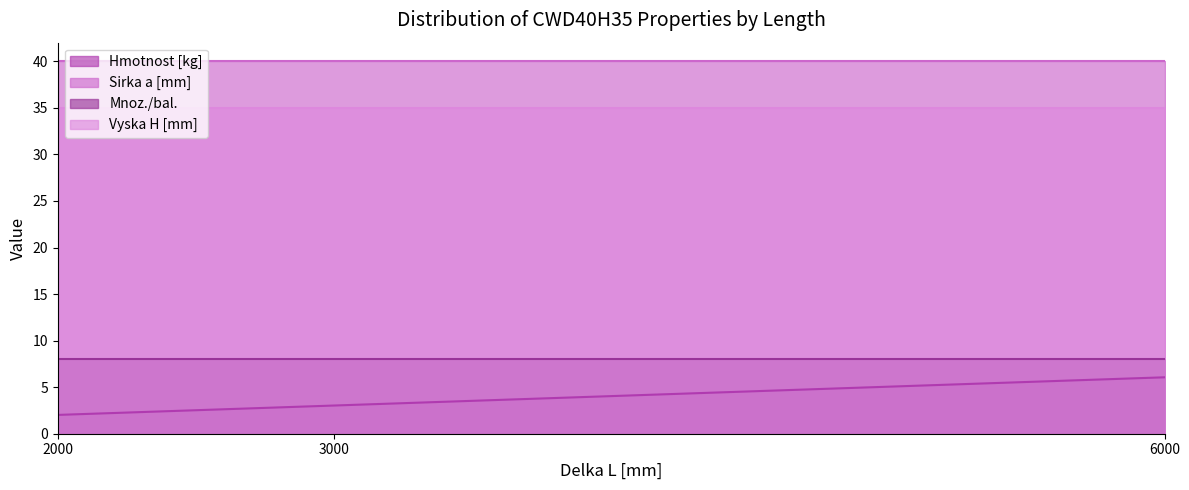

Where is Sirka a [mm] nearest to the value 40?

2000